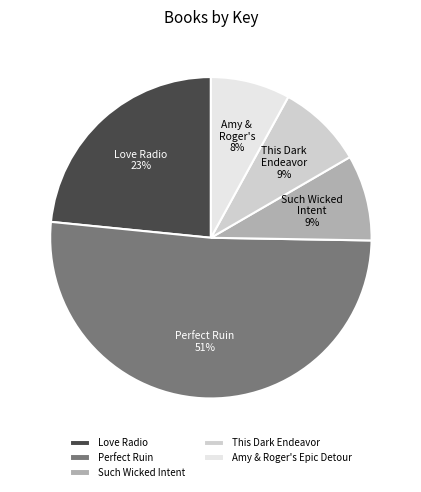

How many slices are in this pie chart?

5